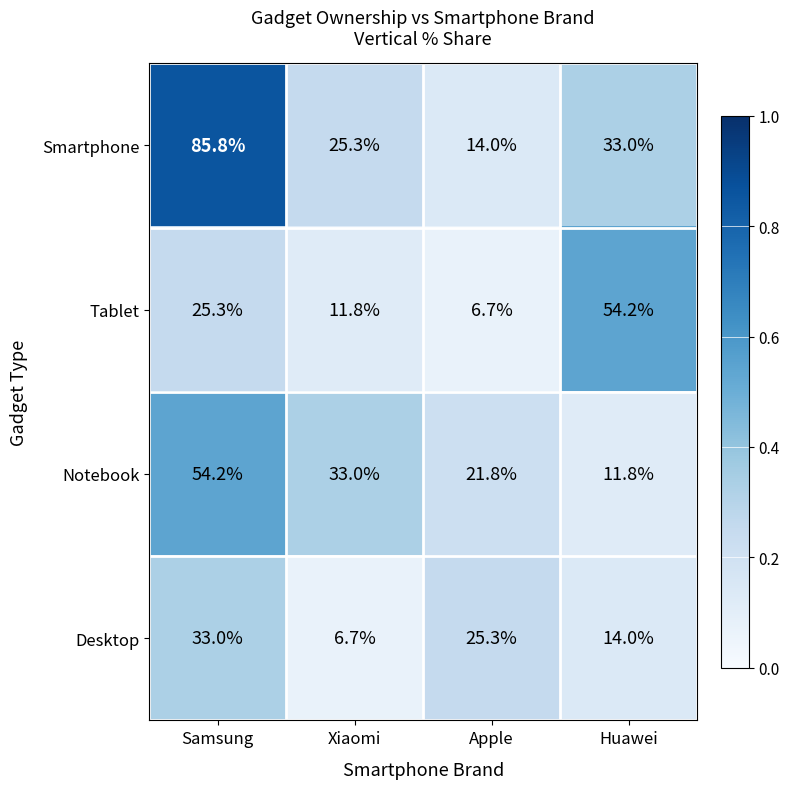

What is the sum of the Desktop values at Apple and Samsung?

58.3